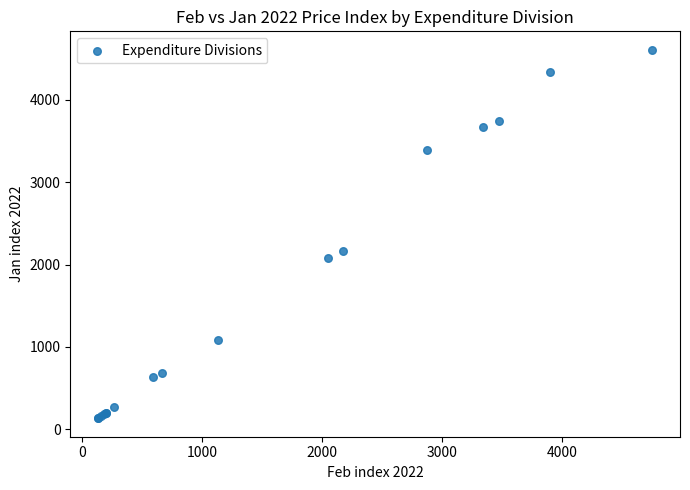

What Y value in the scatter plot is closest to 2370?

2164.2